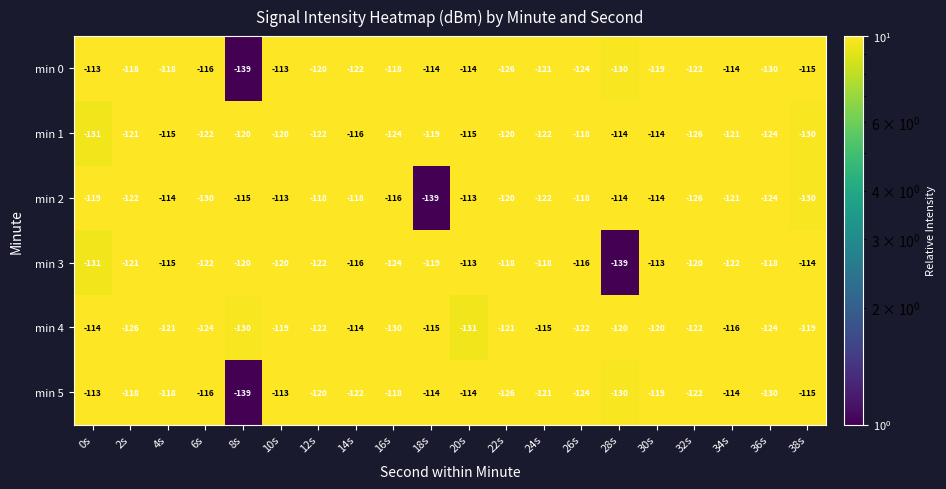

What is the spread (max minus min) of values at 10s?

7